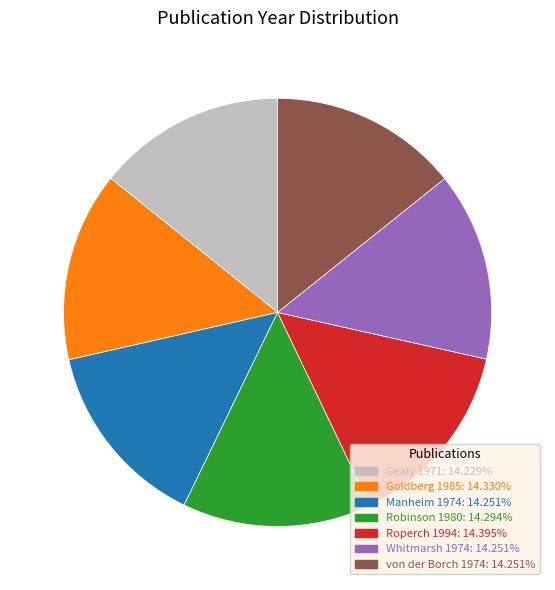

How many segments does this pie chart have?

7